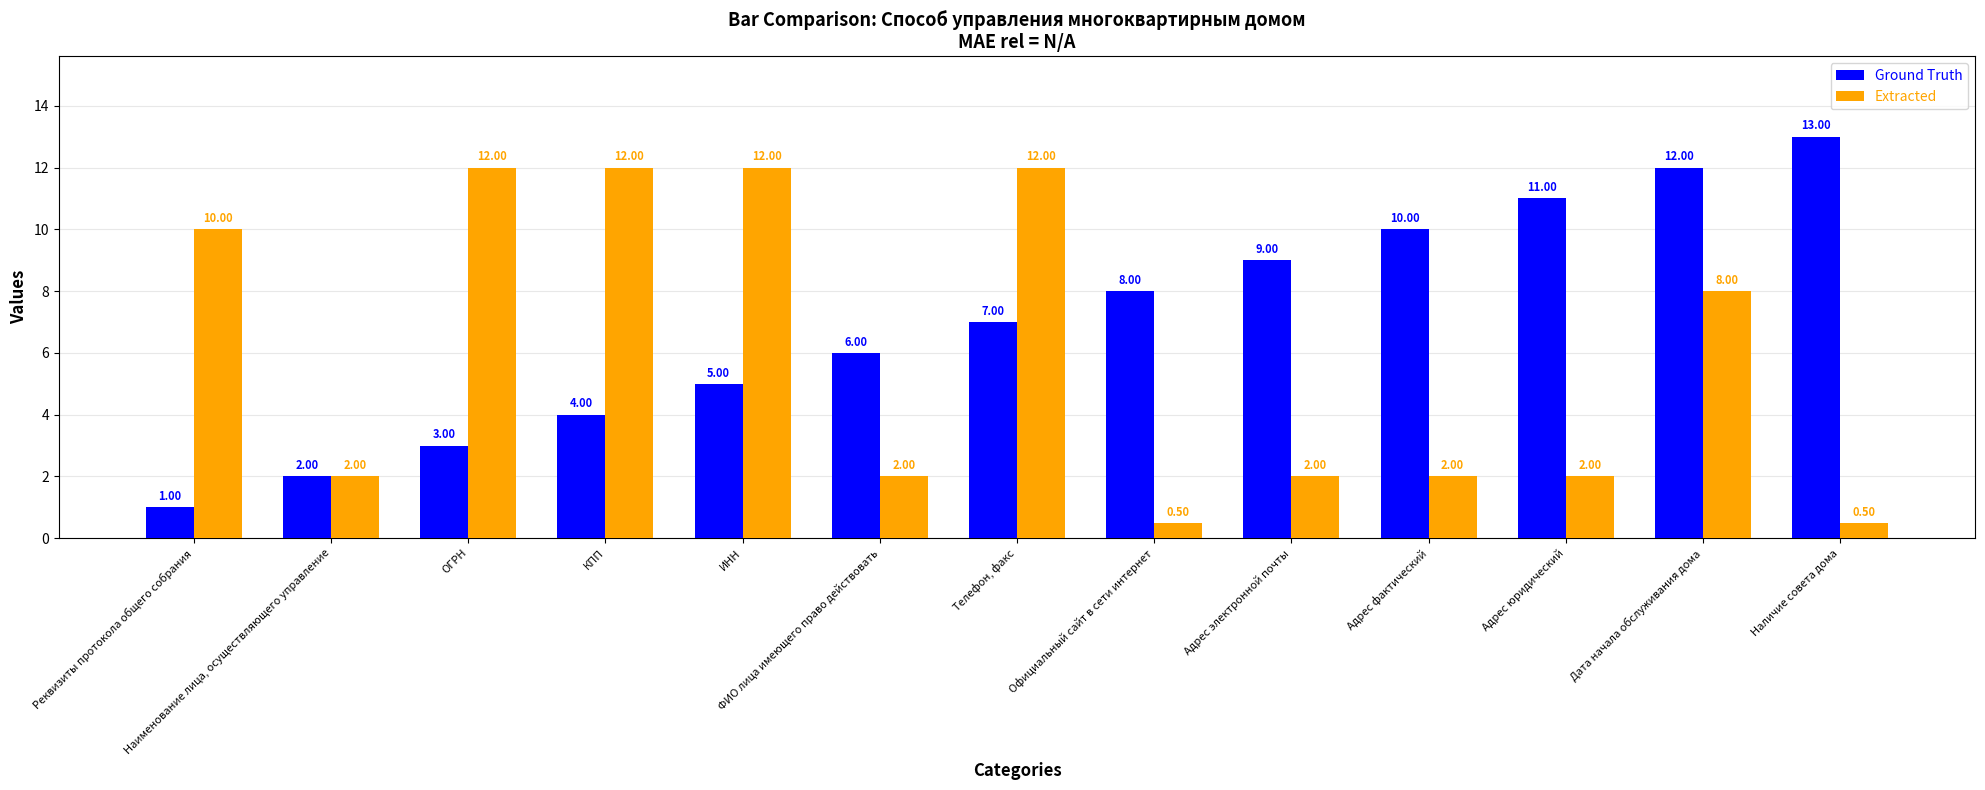

How many values in the Ground Truth series are below 7?

6